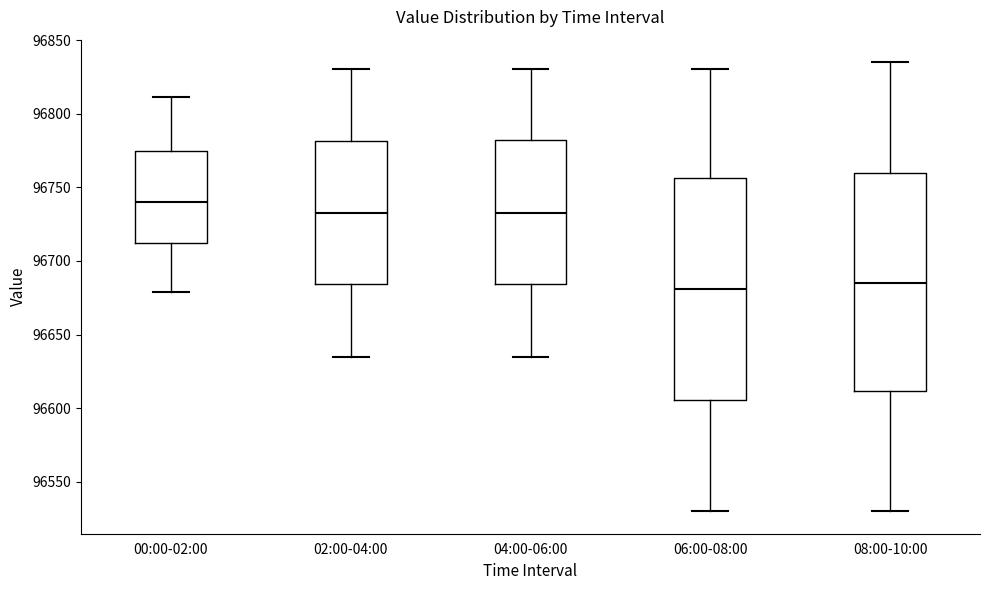

Reading left to right, read every box against the y-axis: the position of its median line, the range the box covers, and the ends of its whiskers. The values are not printed on the chart, so give them approximately, as read against the axis.

00:00-02:00: median 96740, box 96710 to 96775, whiskers 96680 to 96810
02:00-04:00: median 96735, box 96685 to 96780, whiskers 96635 to 96830
04:00-06:00: median 96735, box 96685 to 96780, whiskers 96635 to 96830
06:00-08:00: median 96680, box 96605 to 96755, whiskers 96530 to 96830
08:00-10:00: median 96685, box 96610 to 96760, whiskers 96530 to 96835